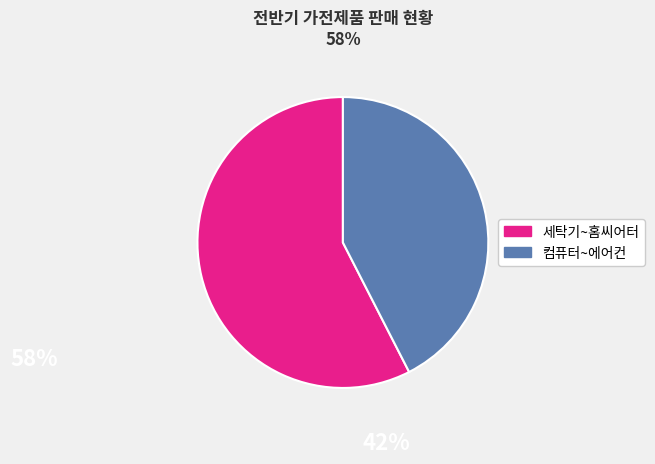

Is there any slice that represents more than half of the pie?

Yes